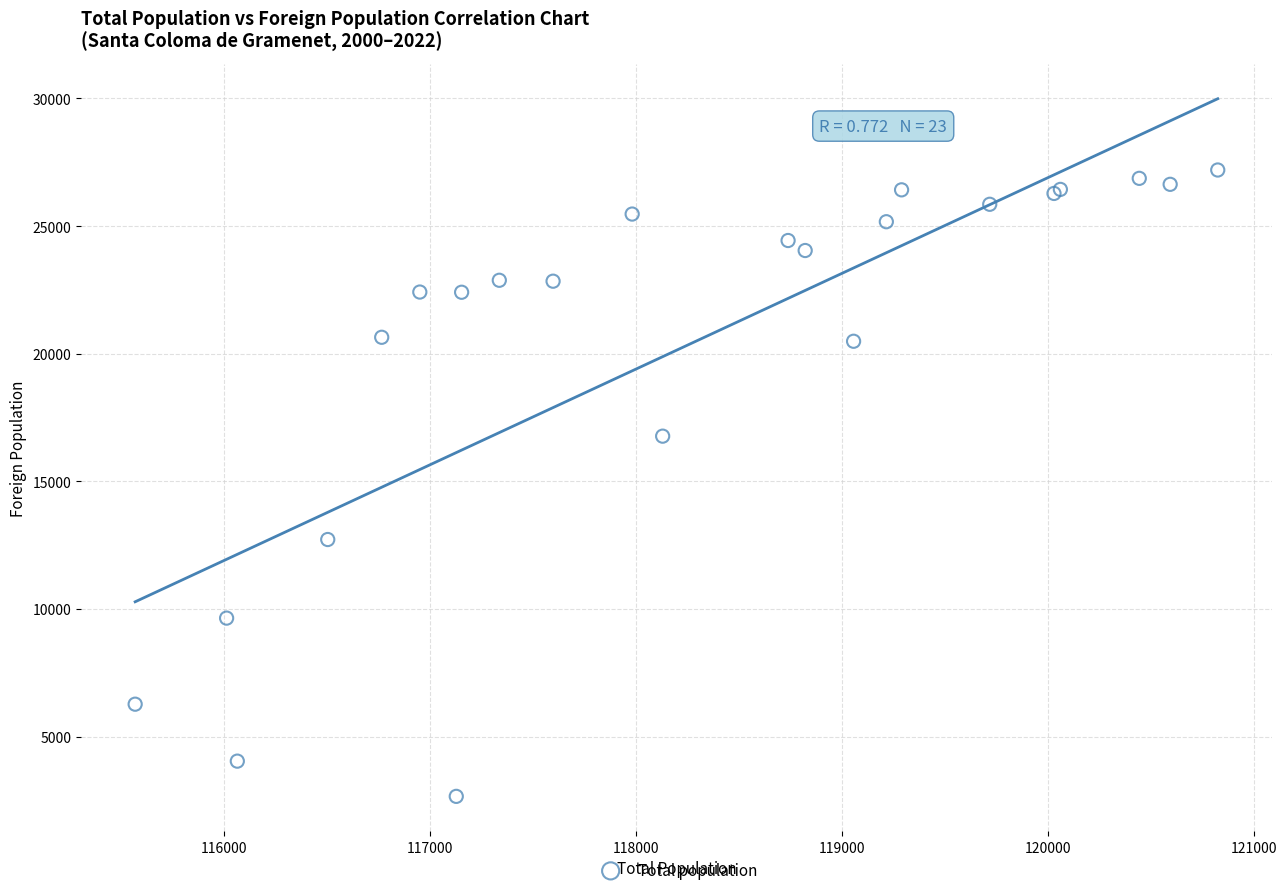

What Y value in the scatter plot is closest to 14927?

16769